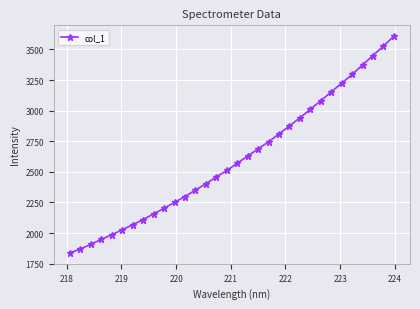

What is the minimum value shown in the chart?

1838.1